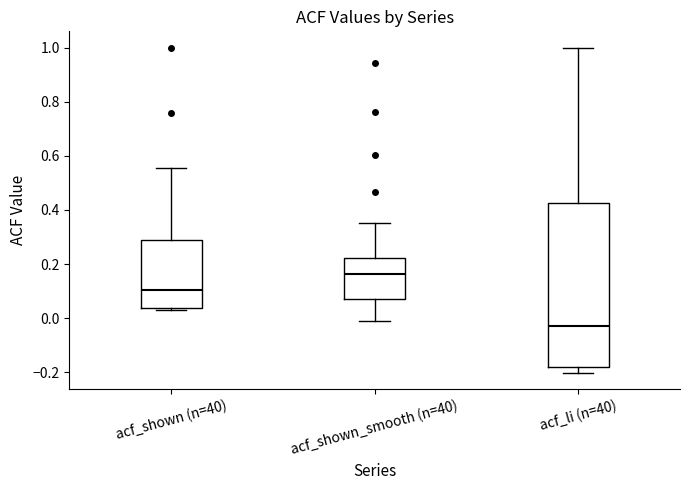

Reading left to right, read every box against the y-axis: the position of its median line, the range the box covers, and the ends of its whiskers. The values are not printed on the chart, so give them approximately, as read against the axis.

acf_shown (n=40): median 0.10, box 0.04 to 0.28, whiskers 0.04 (just below the box's lower edge) to 0.56
acf_shown_smooth (n=40): median 0.16, box 0.08 to 0.22, whiskers 0.00 to 0.36
acf_li (n=40): median -0.02, box -0.18 to 0.42, whiskers -0.20 to 1.00